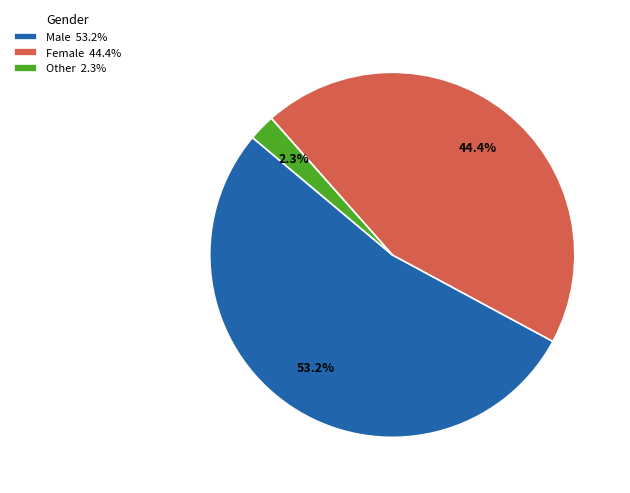

What percentage do Male and Other together represent?

55.6%